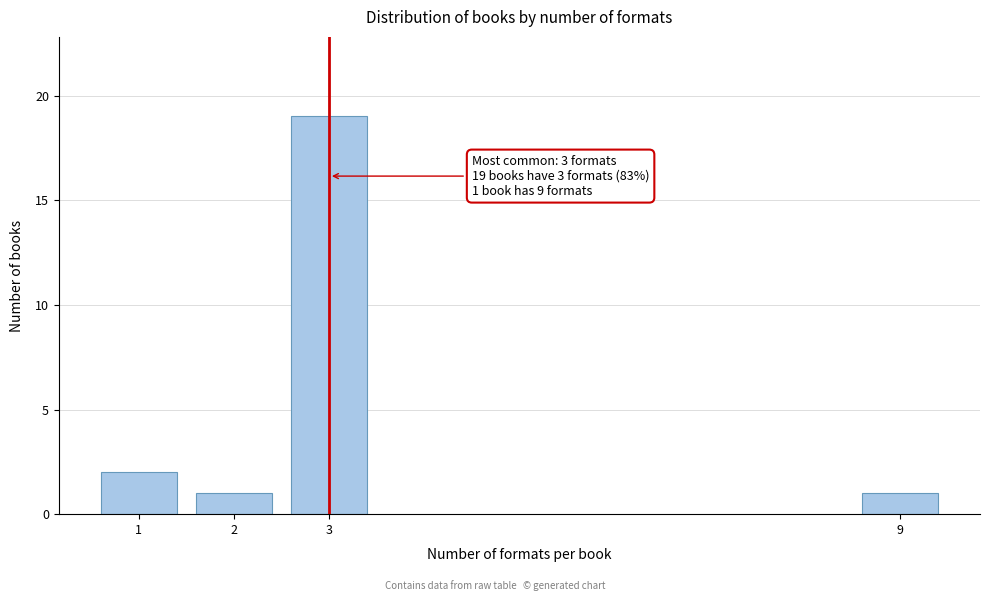

Reading left to right, extract all data points from this chart.

1=2	2=1	3=19	9=1